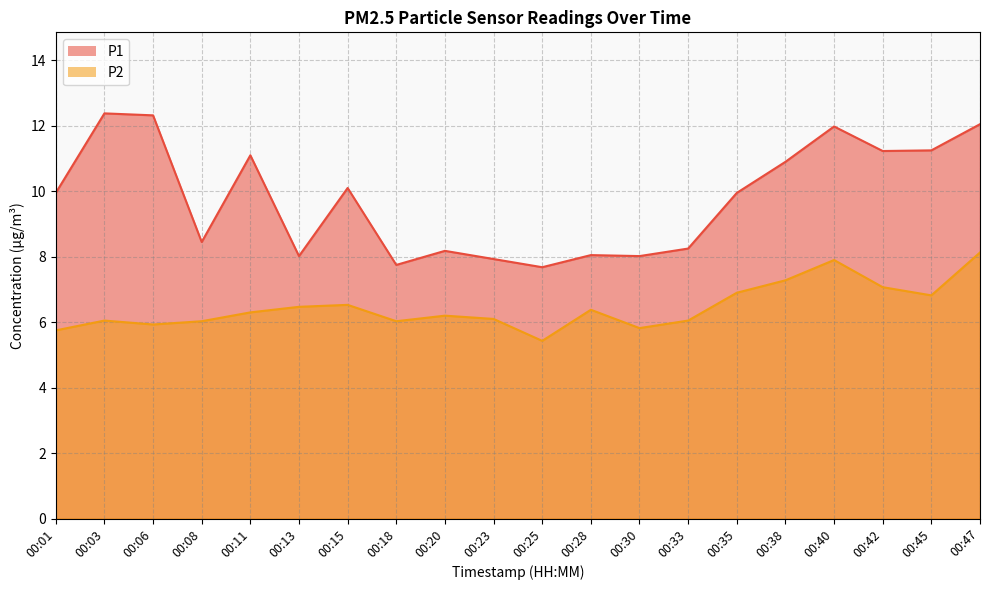

How many values in the P1 series are below 9?

9